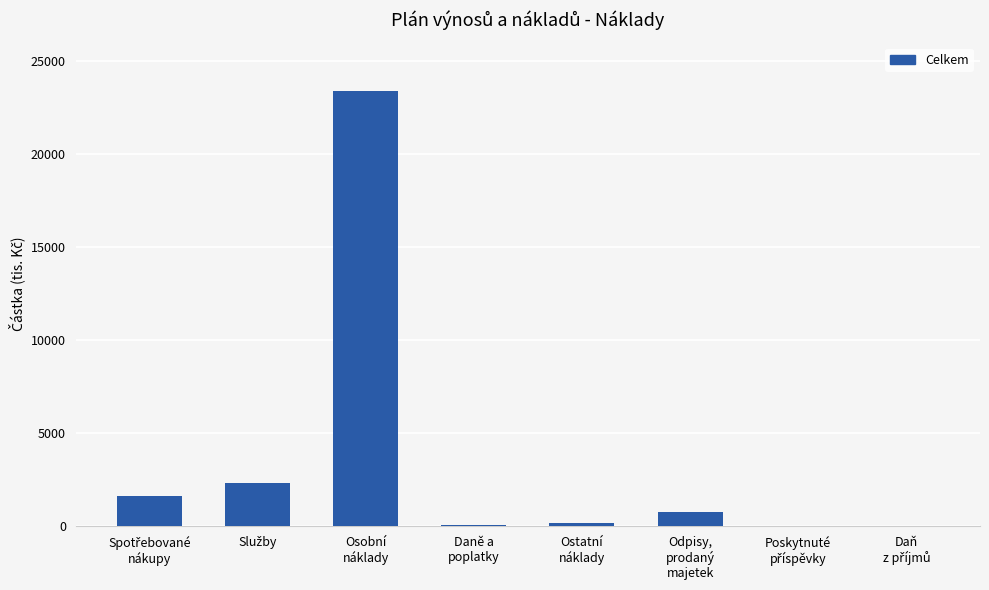

What is the sum of all values?

28288